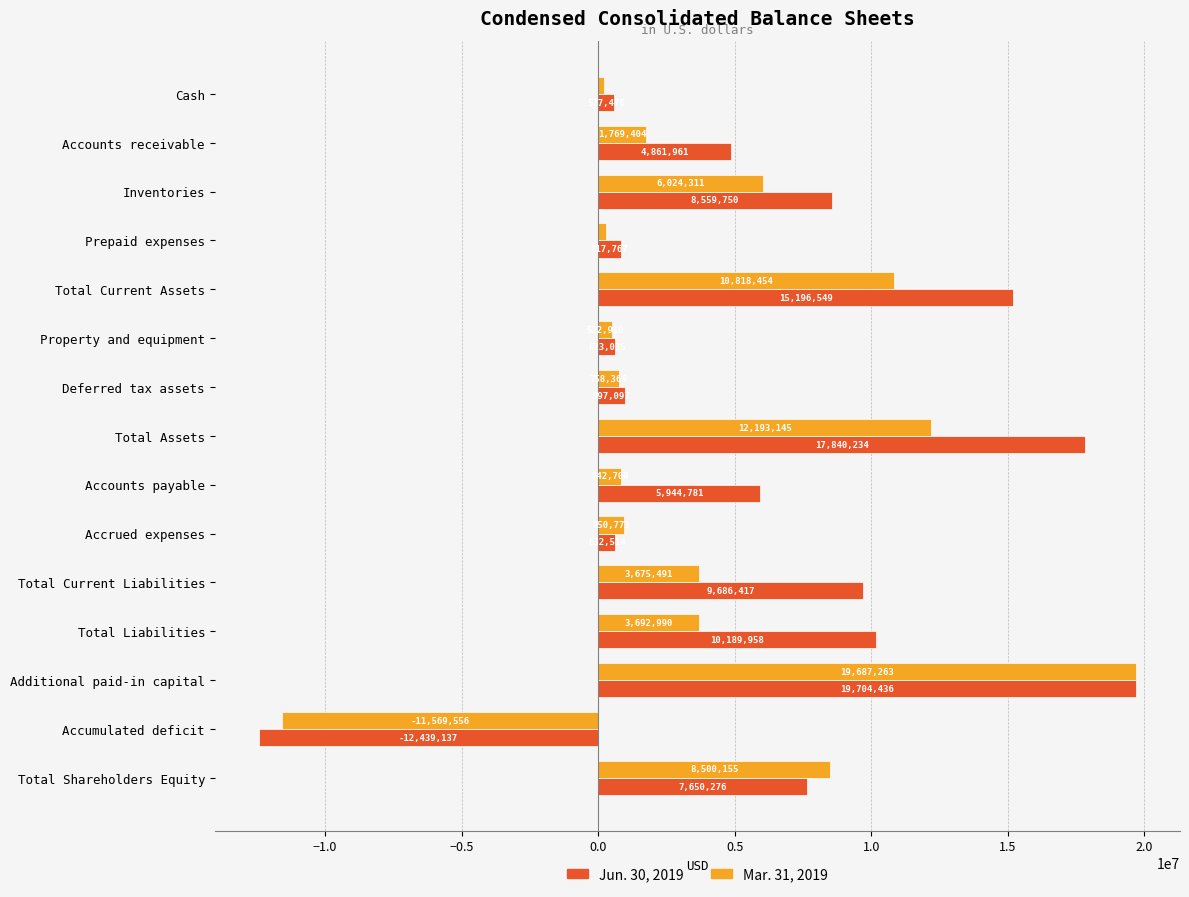

Rank the series by their average value, from highest to lowest.

Jun. 30, 2019, Mar. 31, 2019